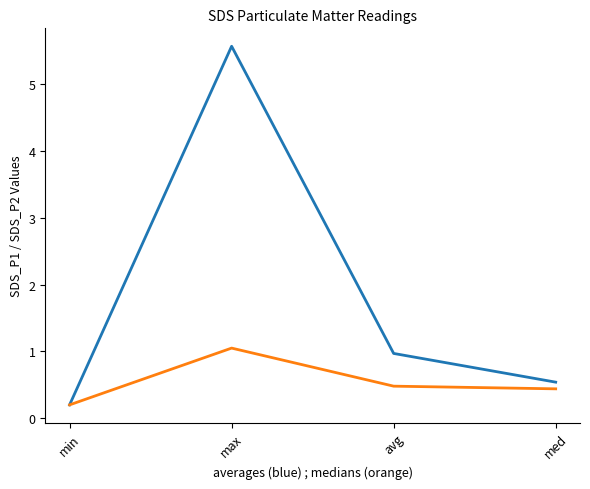

What position from the right is avg?

2